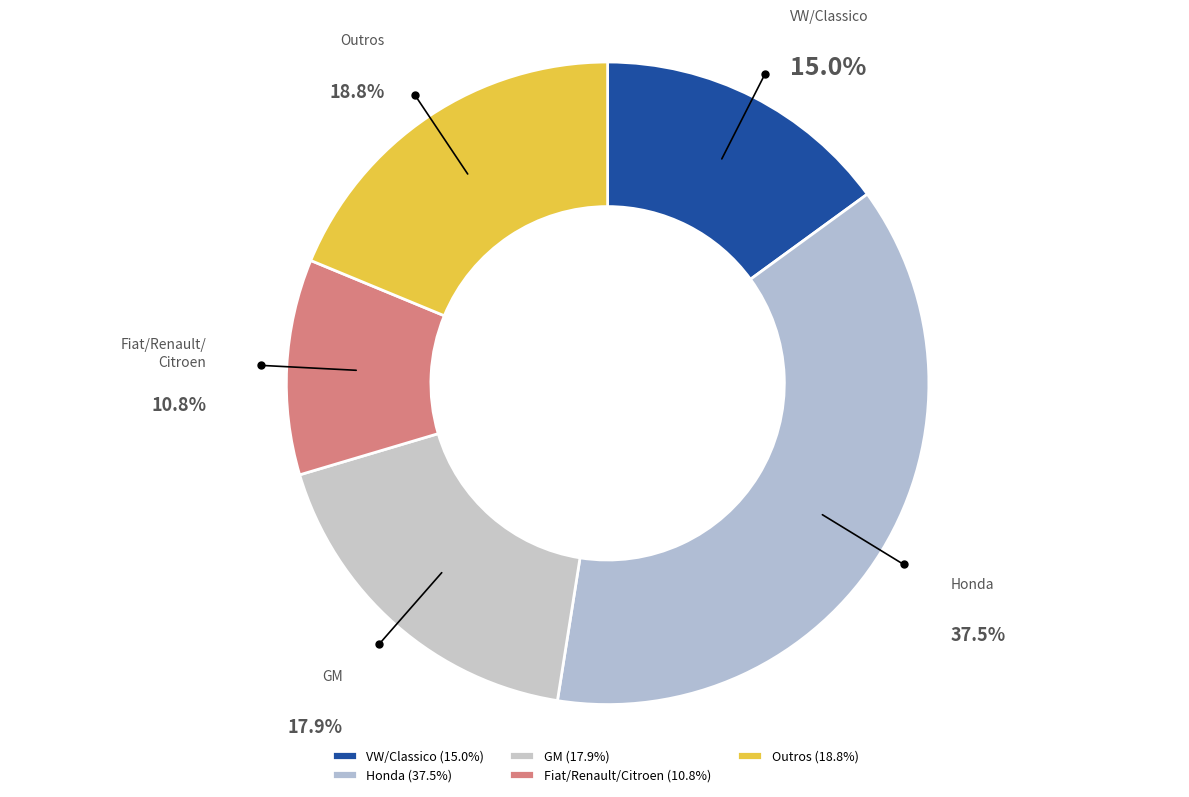

To the nearest percent, what is the difference between the largest and smallest slice percentages?

27%